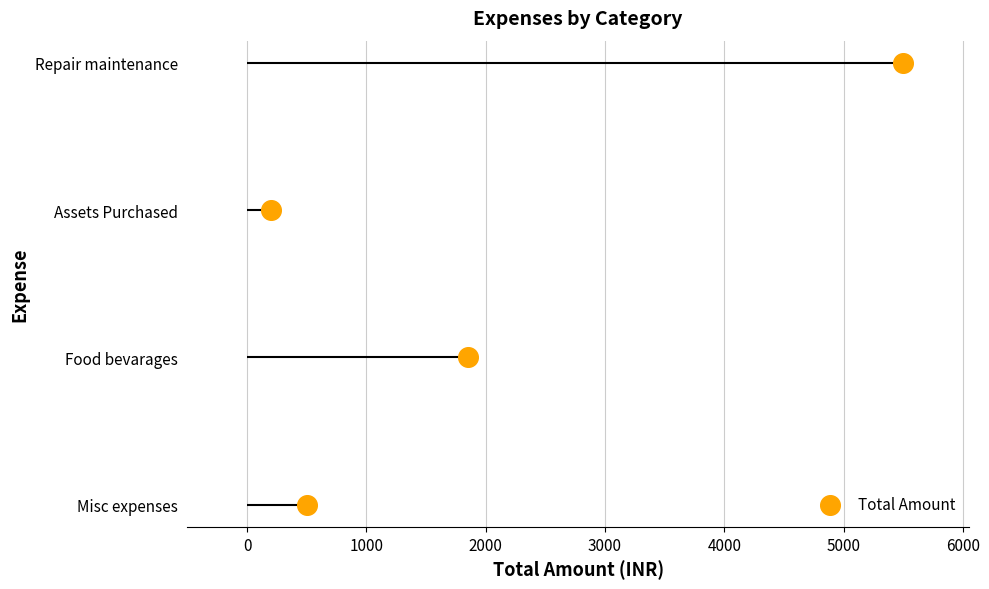

What is the change in value from 1000 to 2000?

+1